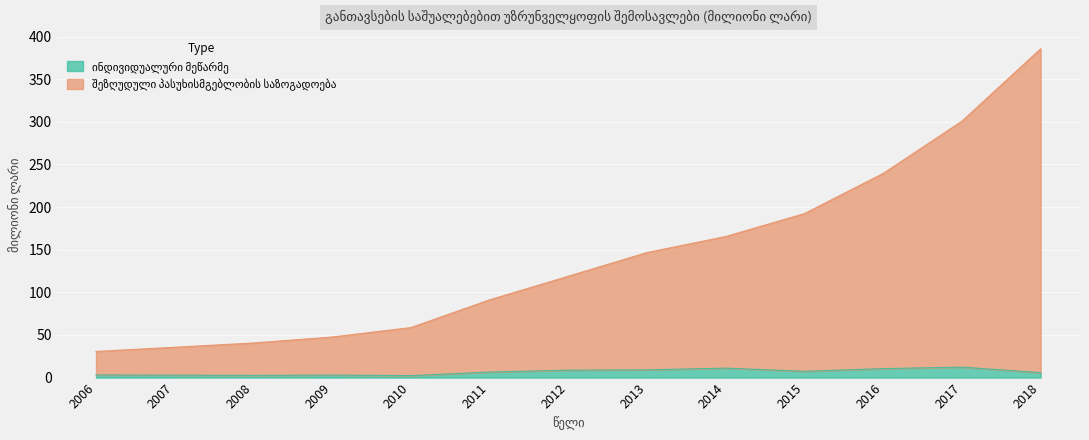

What is the sum of the შეზღუდული პასუხისმგებლობის საზოგადოება values at 2012 and 2018?

504.6